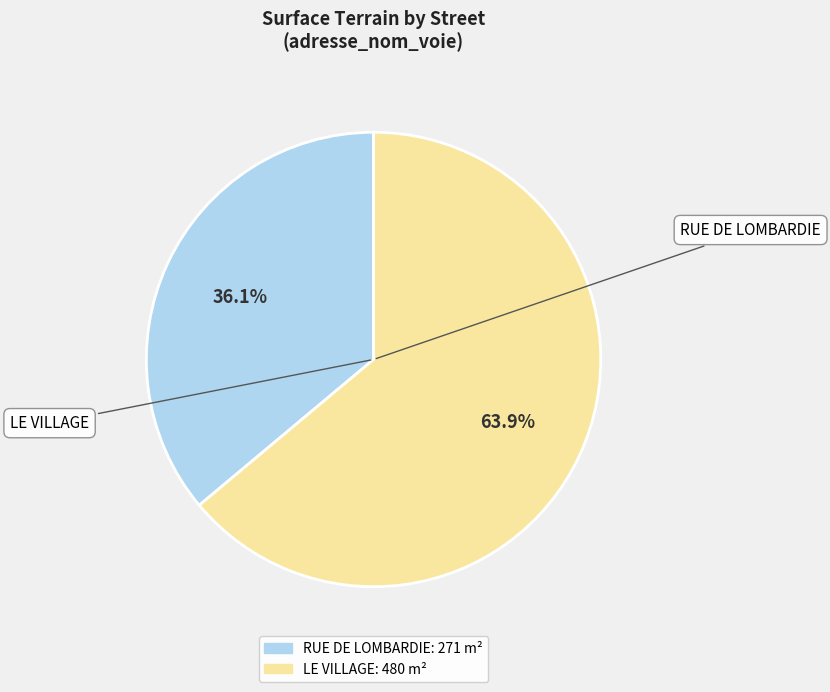

To the nearest percent, what is the average slice percentage?

50%